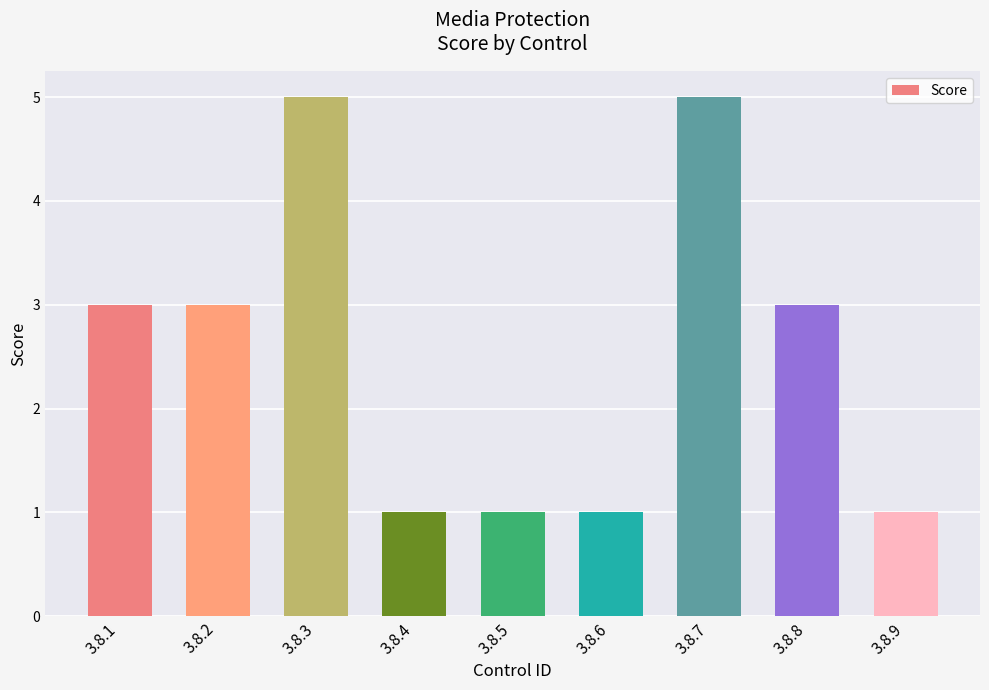

What is the value of the 2nd bar from the left?

3